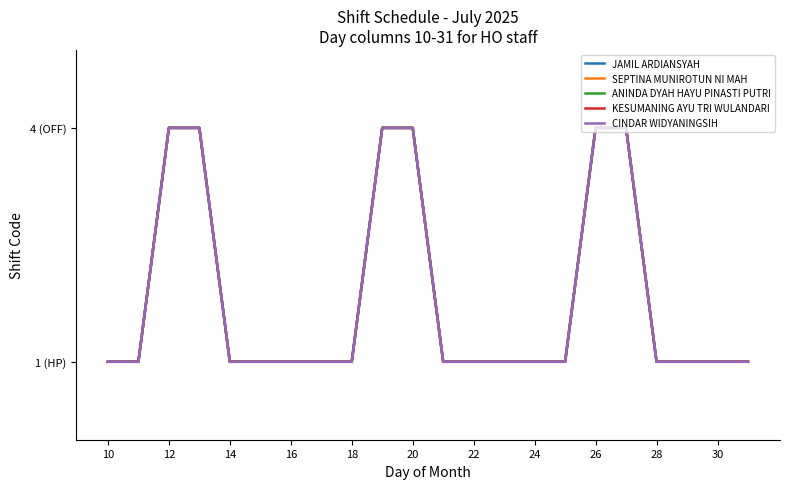

What is the difference between the maximum and second lowest values in the SEPTINA MUNIROTUN NI MAH series?

3